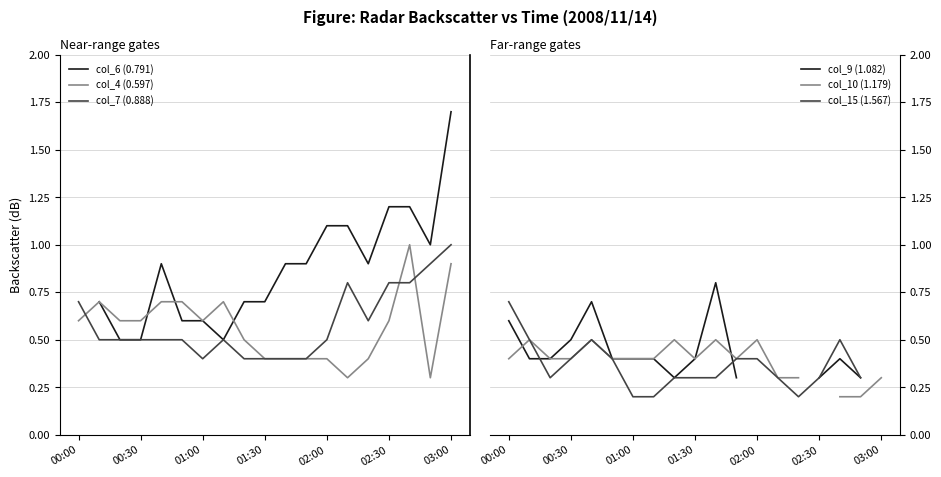

Is it true that col_7 (0.888) equals 0.4 at 02:30?

False